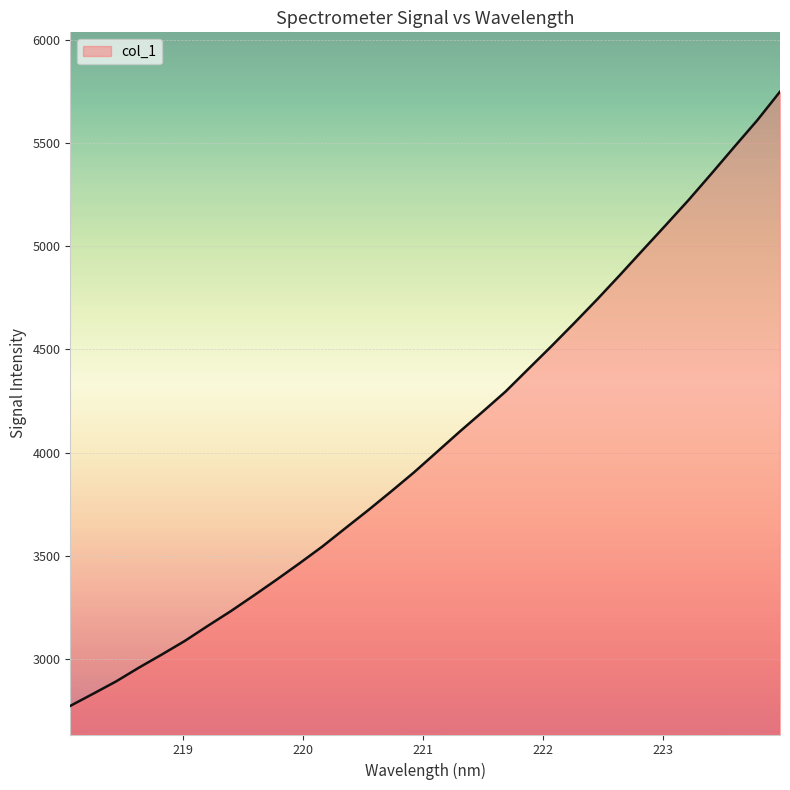

What is the minimum value shown in the chart?

2773.7